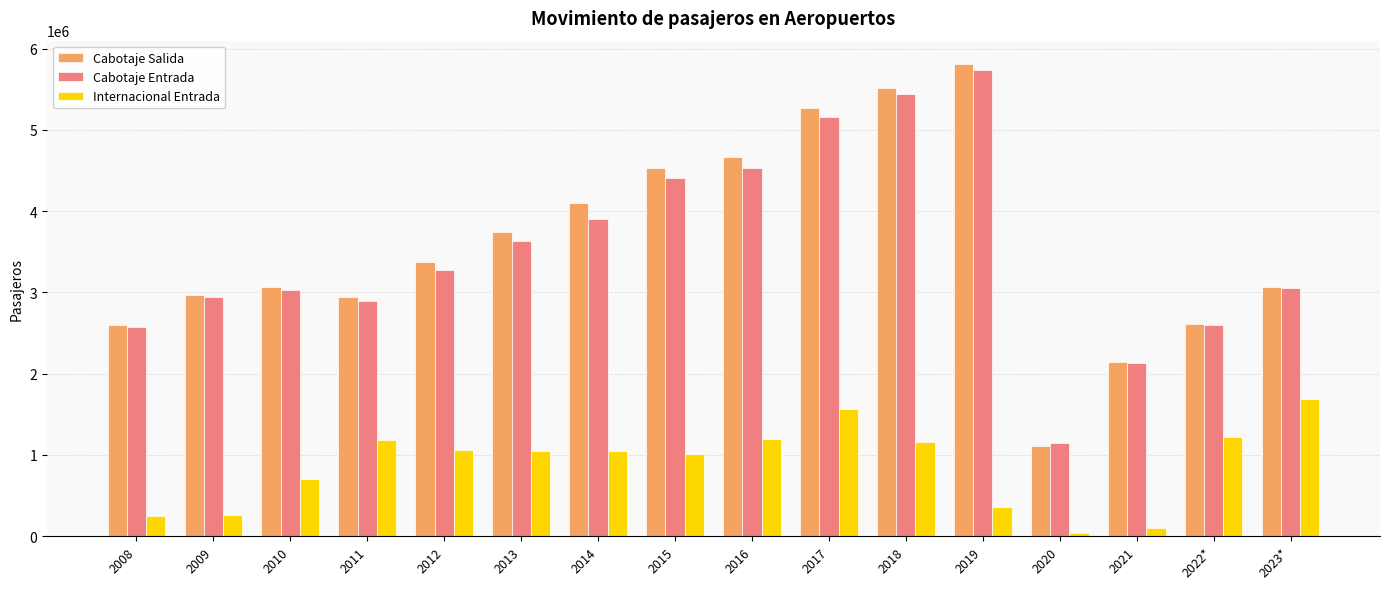

Which series changed the most between 2017 and 2023*?

Cabotaje Salida